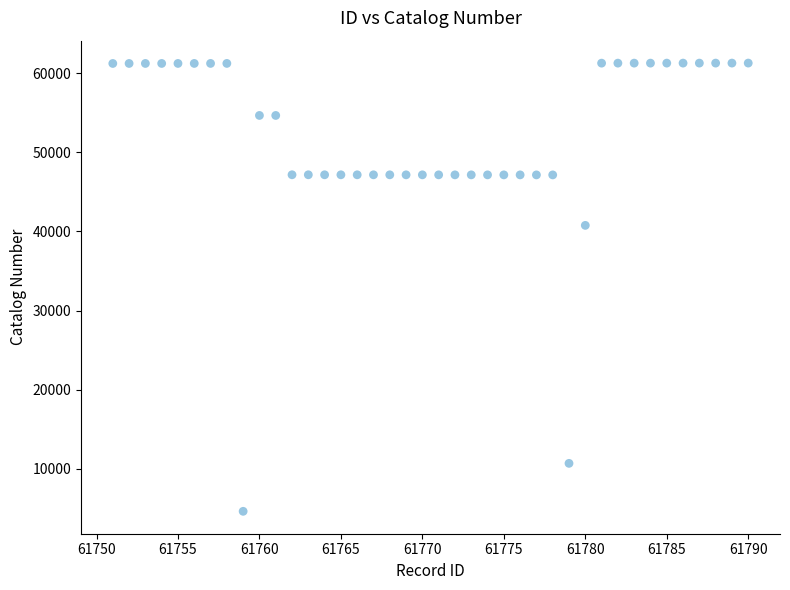

What is the range of Y values (max minus min)?

56639